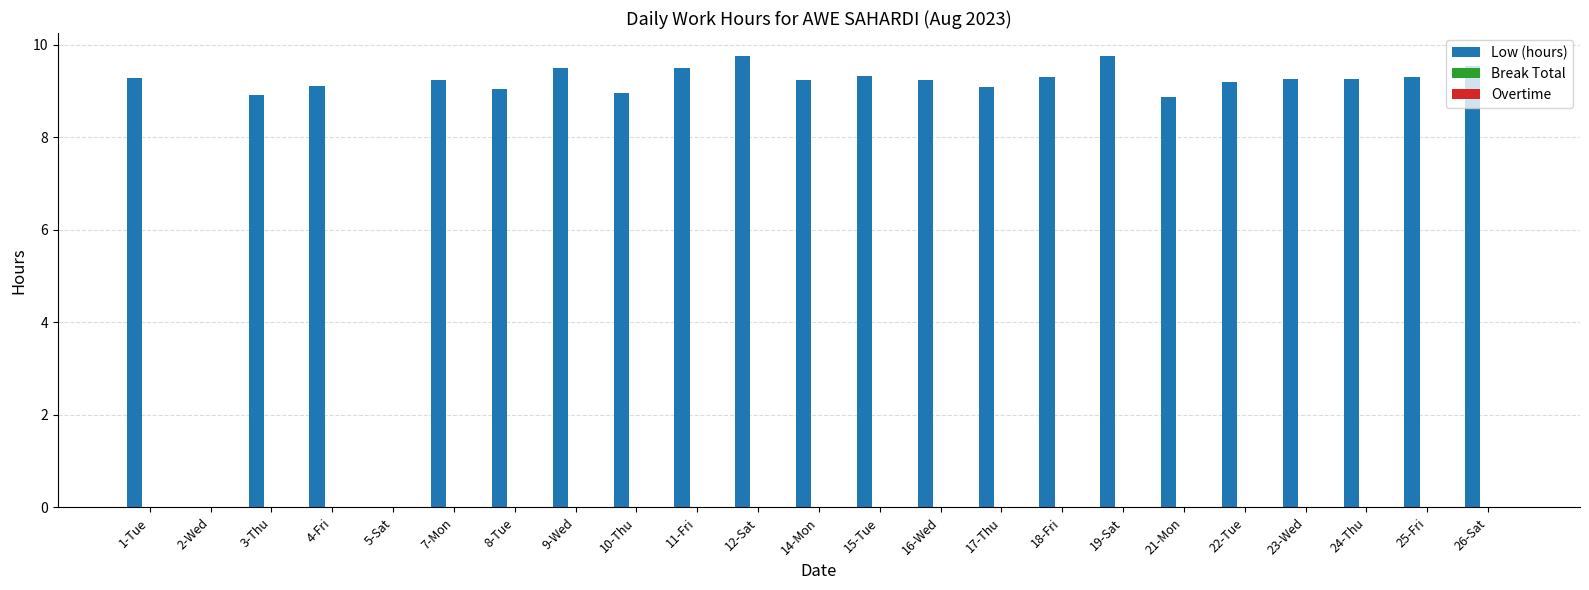

Which has a higher value, 5-Sat or 22-Tue?

22-Tue